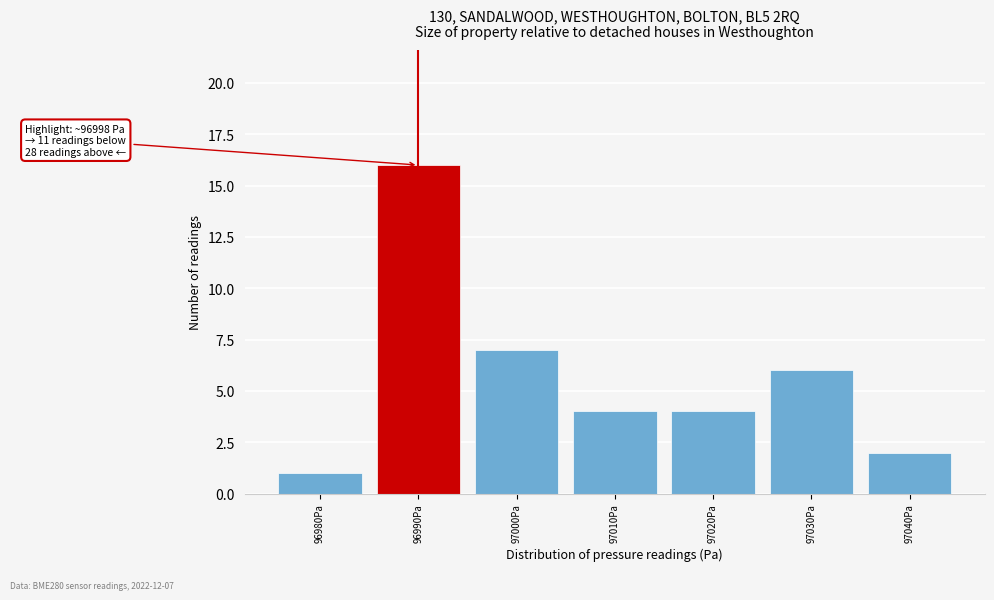

Reading left to right, list all the values displayed in this chart.

96980Pa=1	96990Pa=16	97000Pa=7	97010Pa=4	97020Pa=4	97030Pa=6	97040Pa=2